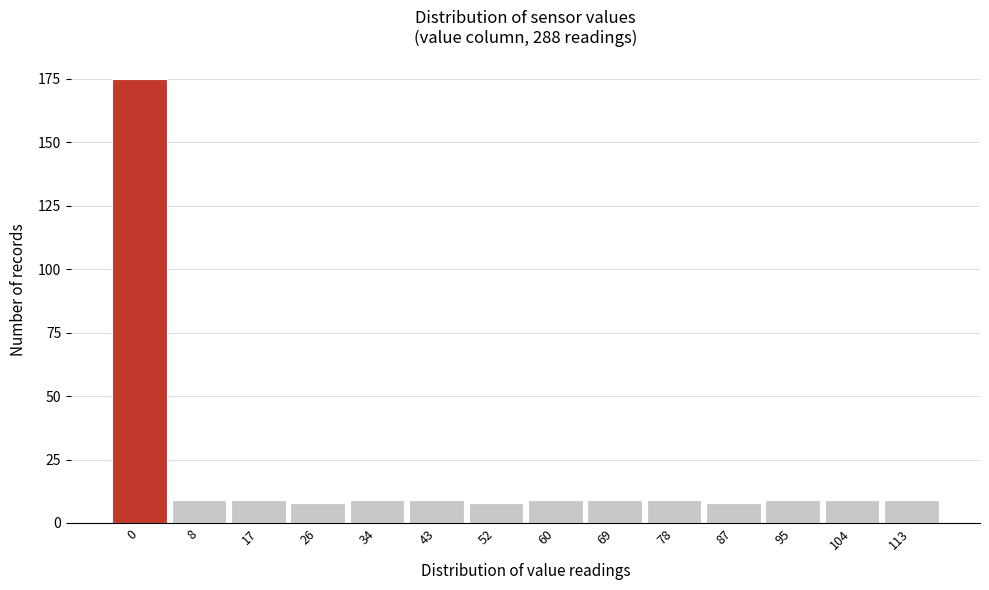

Reading left to right, list all the values displayed in this chart.

0=175	8=9	17=9	26=8	34=9	43=9	52=8	60=9	69=9	78=9	87=8	95=9	104=9	113=9